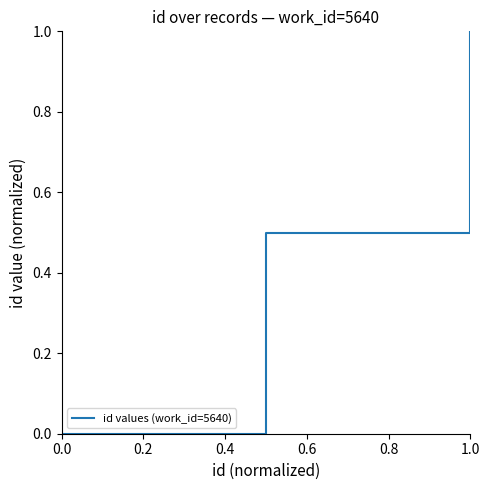

What is the average value?

0.5